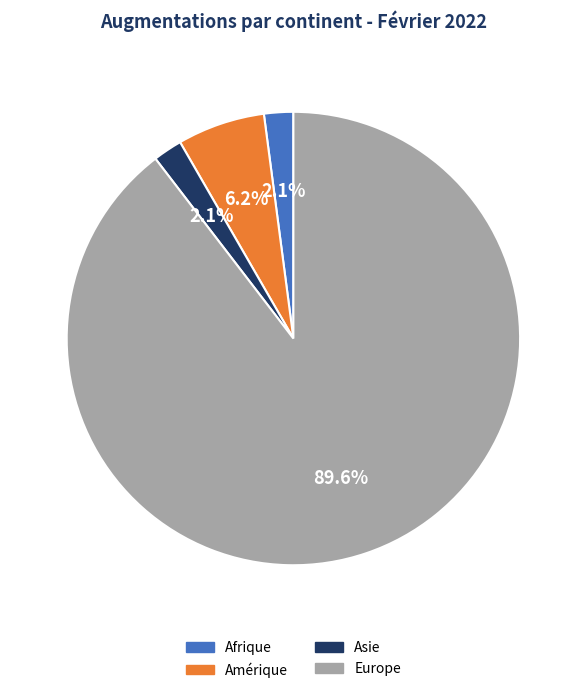

True or false: Asie accounts for 15% of the total.

False